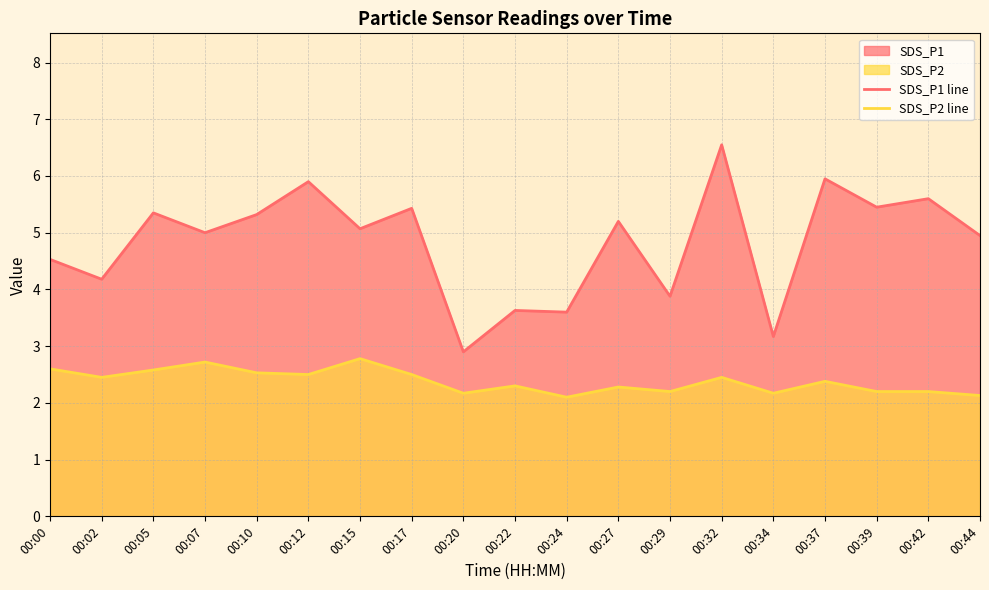

At which label does SDS_P1 line first exceed 5?

00:05